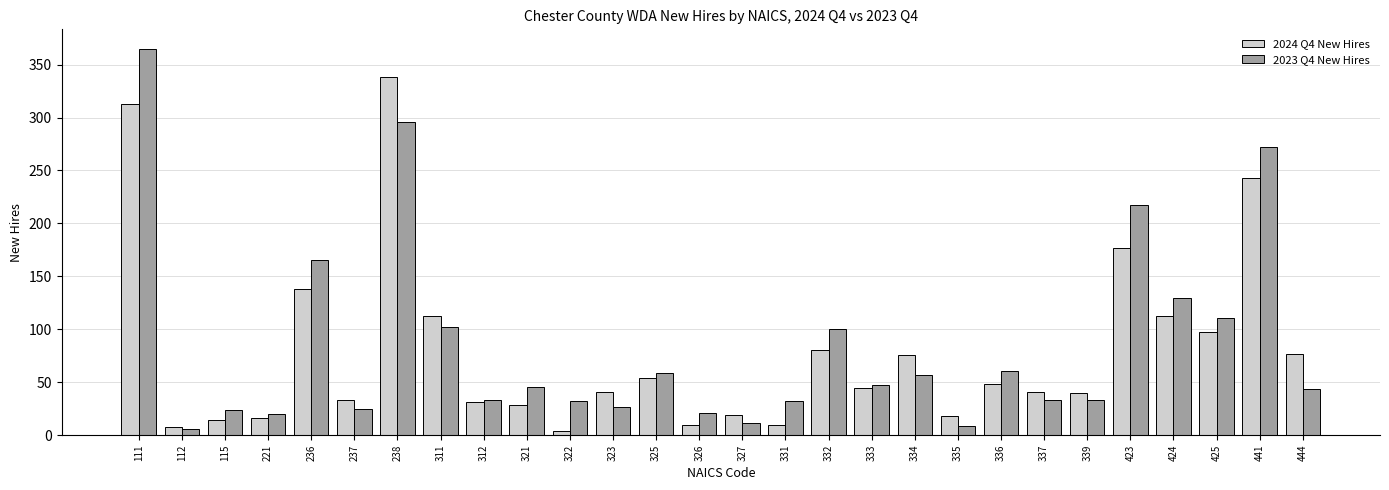

What is the spread (max minus min) of values at 221?

4